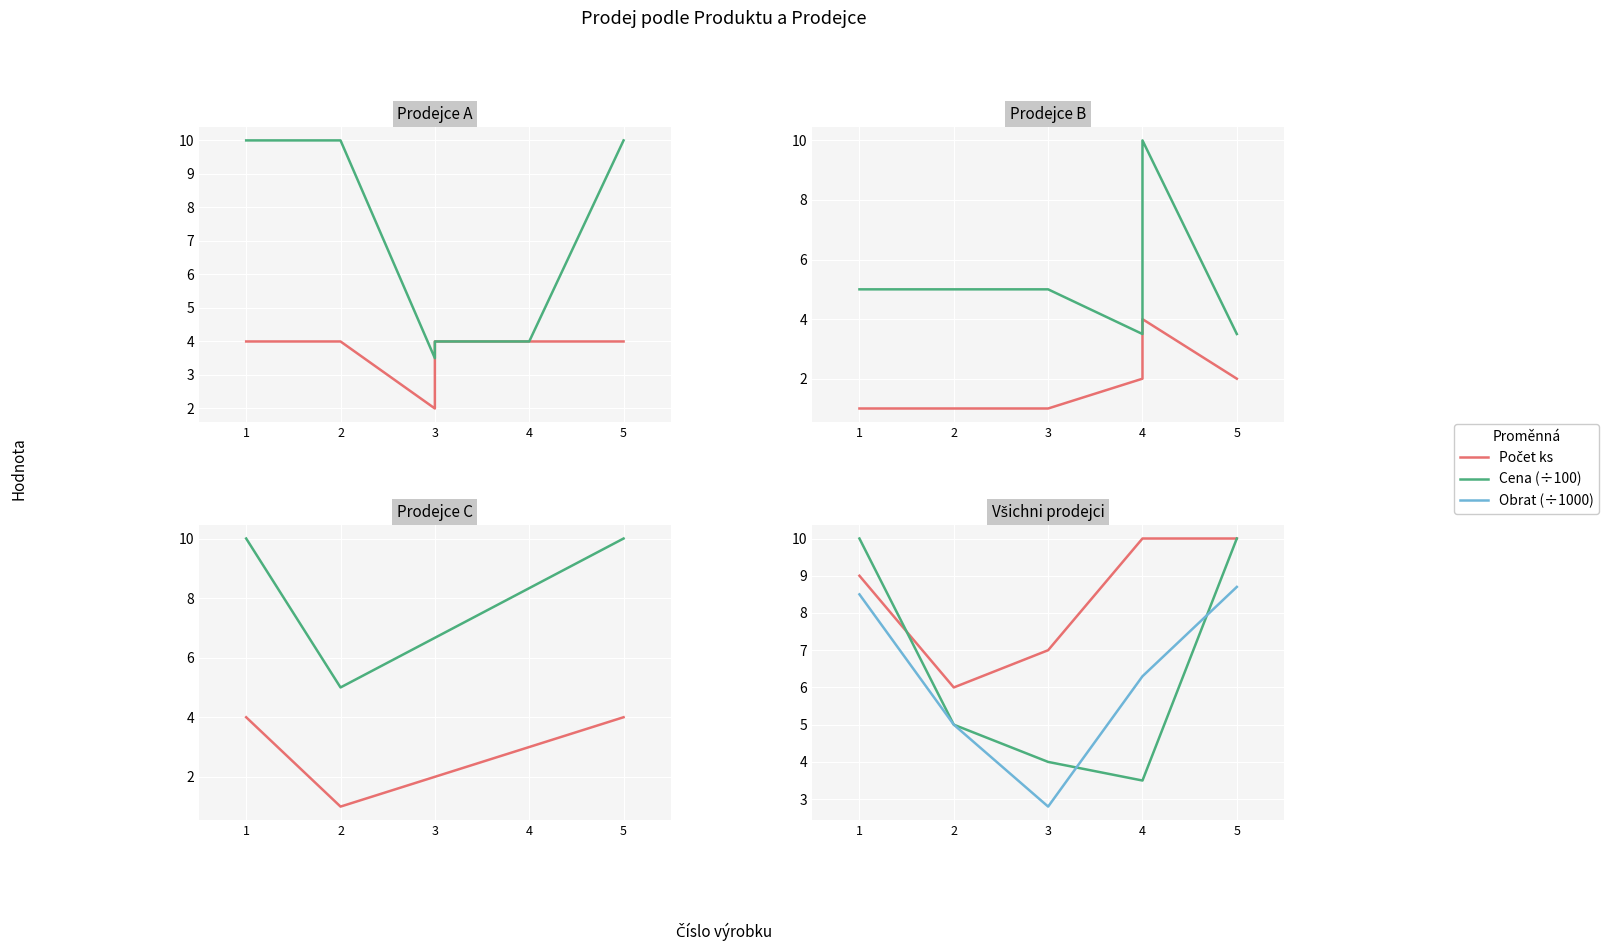

At 5, list the series in order from smallest to largest.

Obrat (÷1000), Počet ks, Cena (÷100)